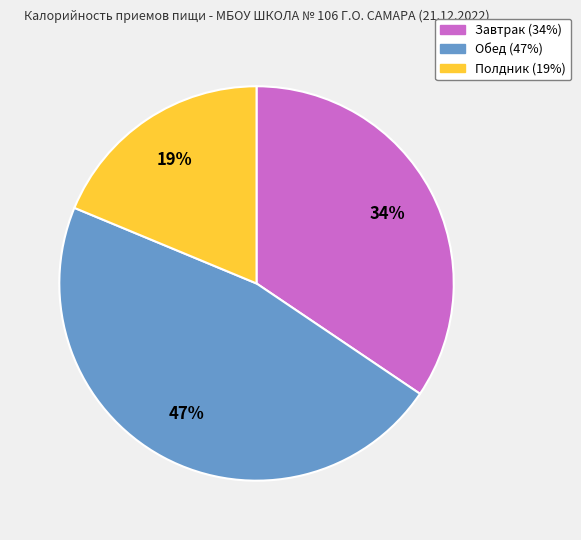

To the nearest percent, what is the combined percentage of Обед and Завтрак?

81%